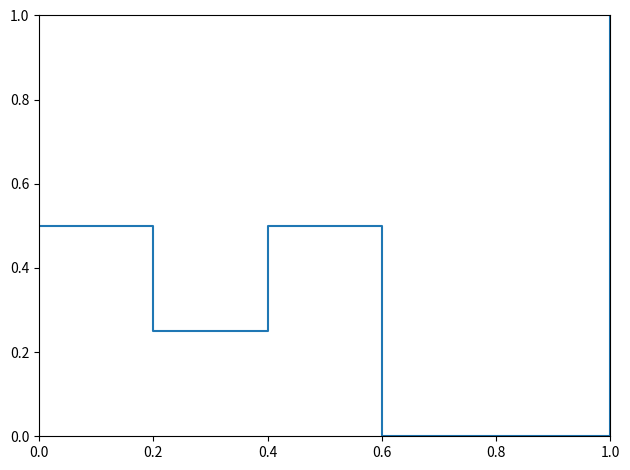

Which has a higher value, 0.4 or 0.2?

0.4